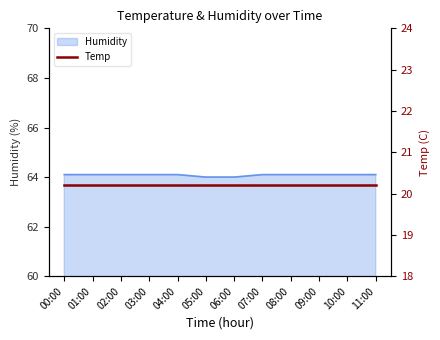

What position from the left is 06:00?

7